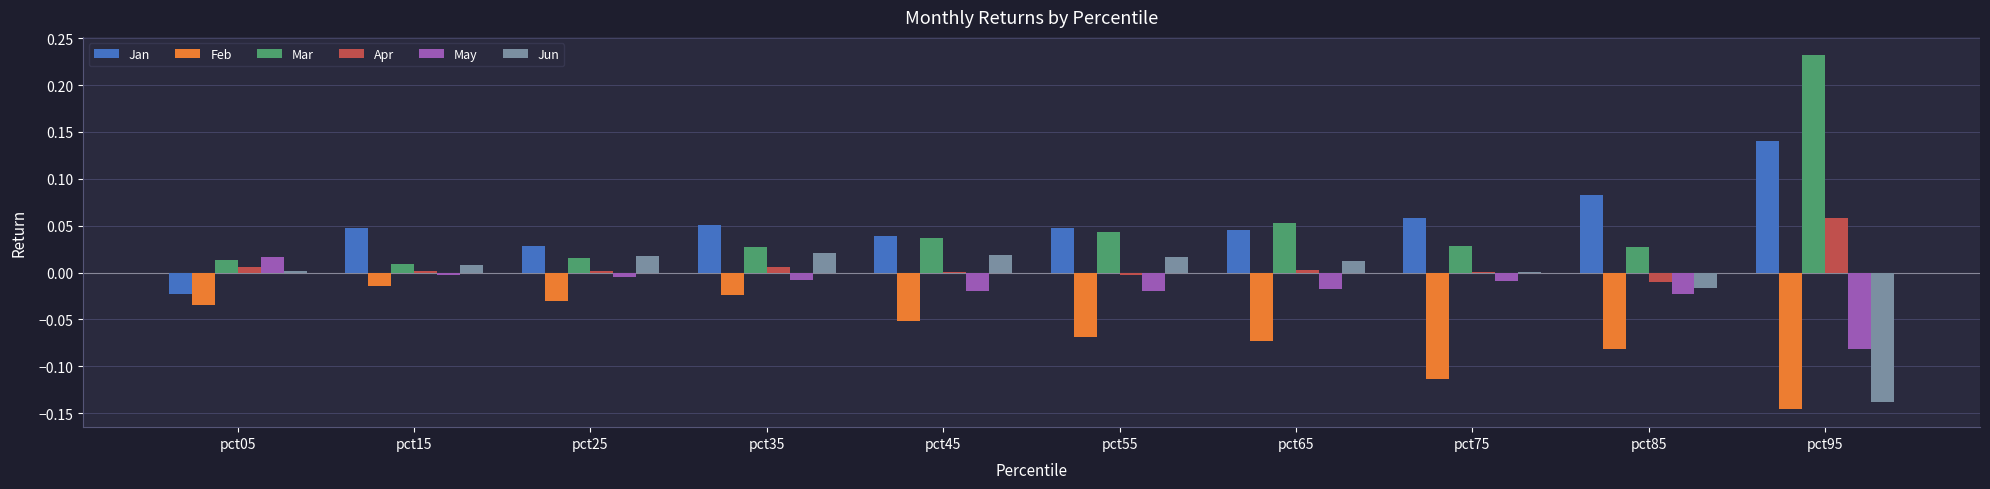

Which series has the largest range (max minus min)?

Mar